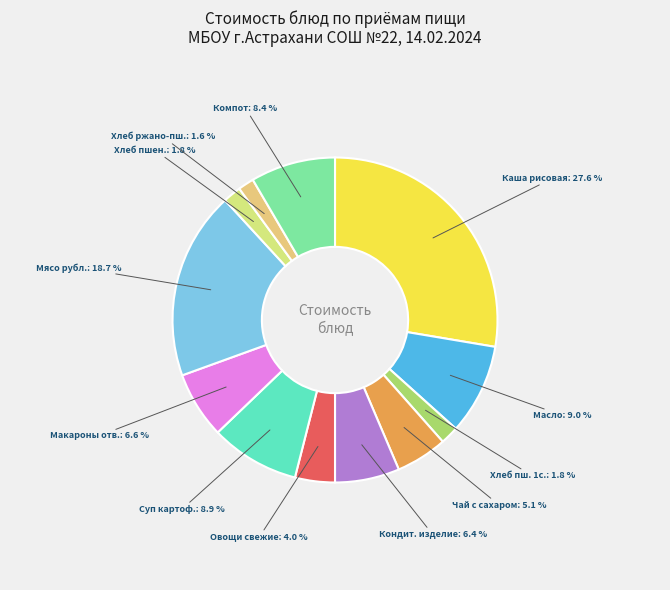

What is the largest slice in the pie chart?

Каша рисовая